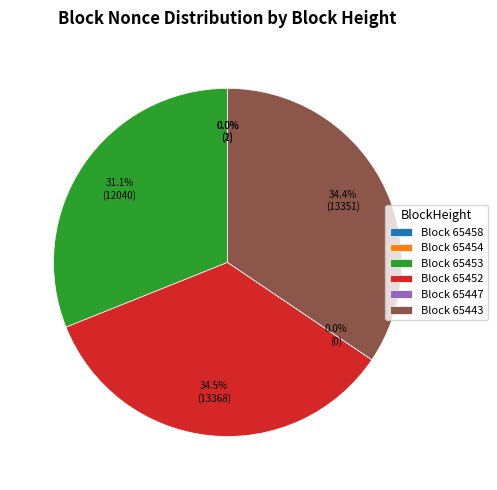

What is the ratio of the value at 65453 to the value at 65454?

12040.0